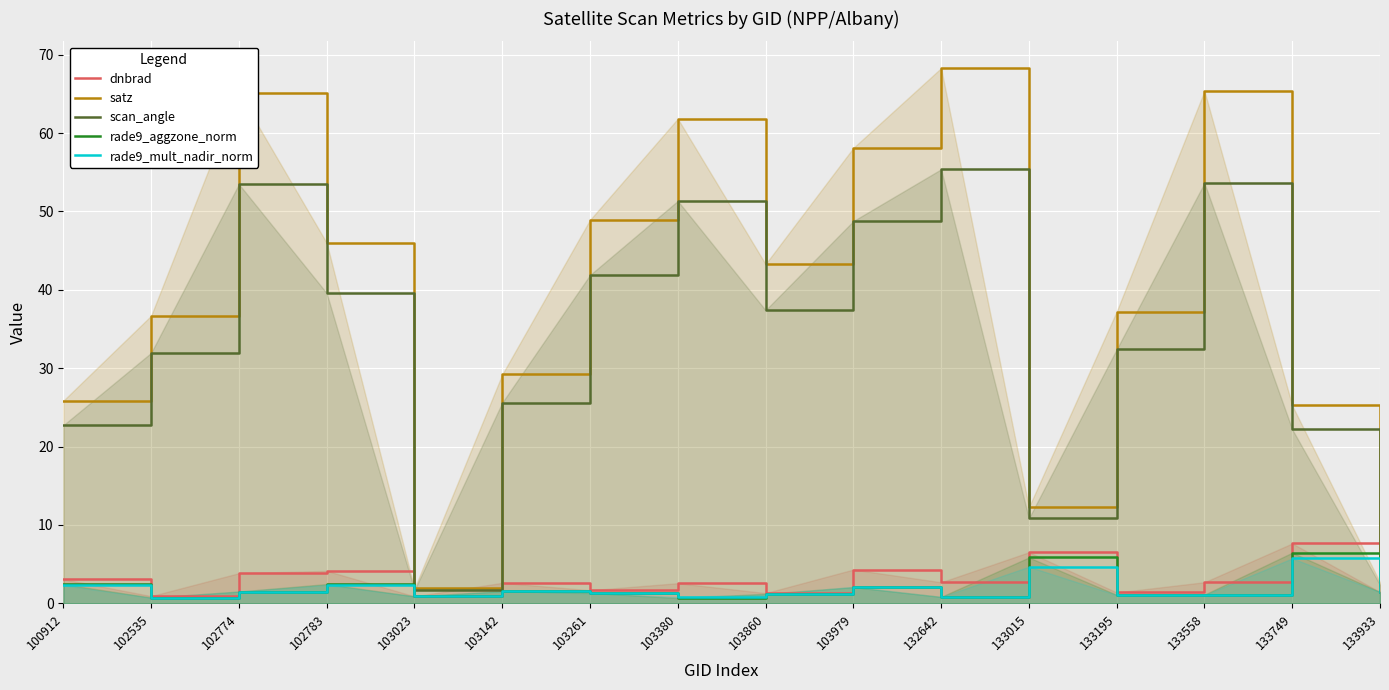

At how many categories does at least one series exceed 24?

13